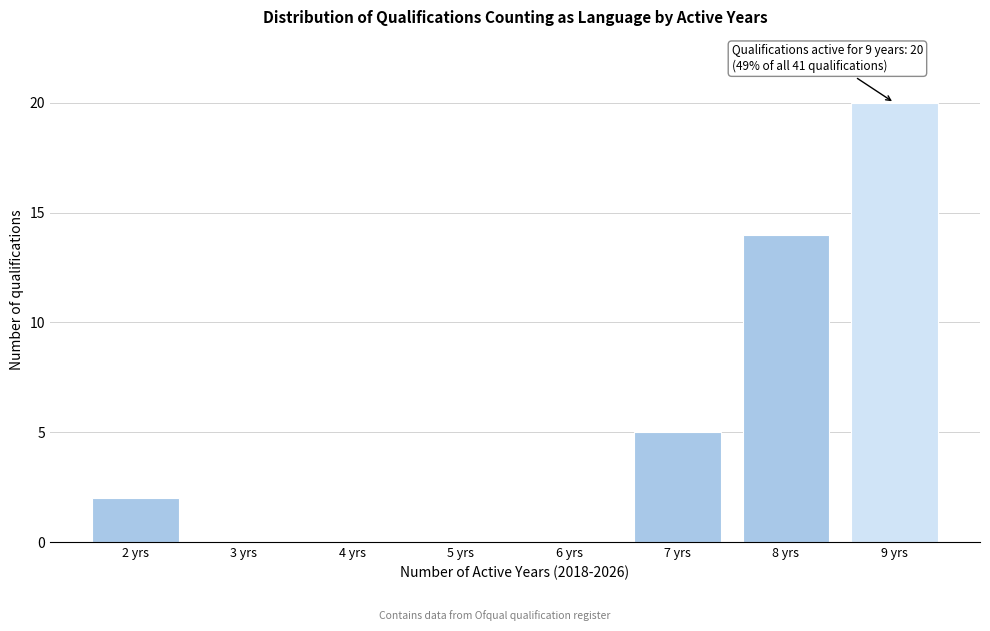

Reading right to left, extract all data points from this chart.

9 yrs=20	8 yrs=14	7 yrs=5	6 yrs=0	5 yrs=0	4 yrs=0	3 yrs=0	2 yrs=2